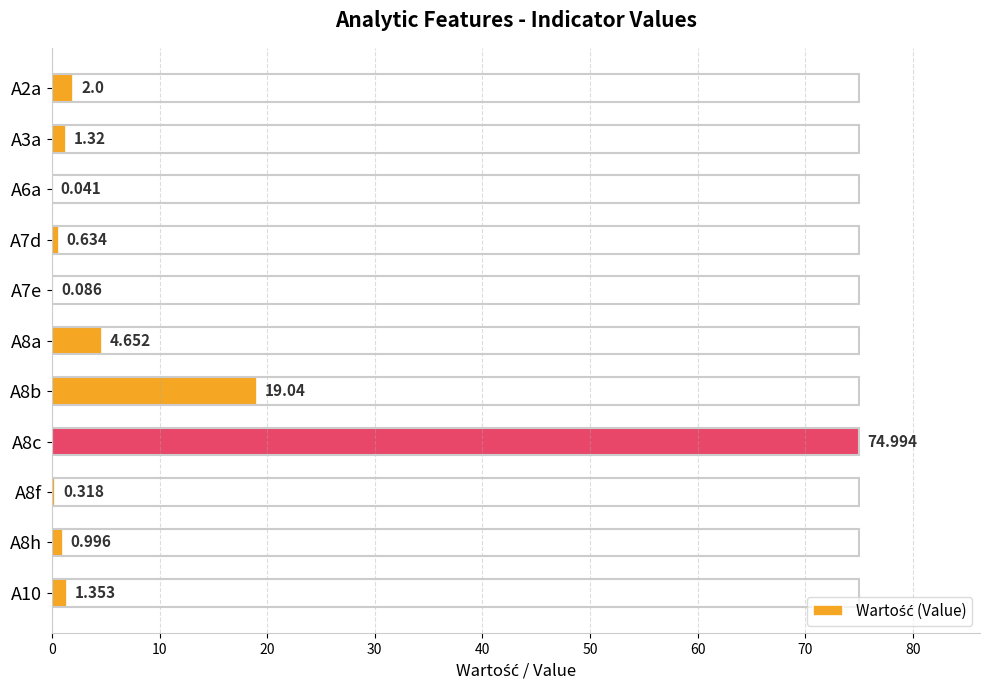

How many data points does each series have?

11